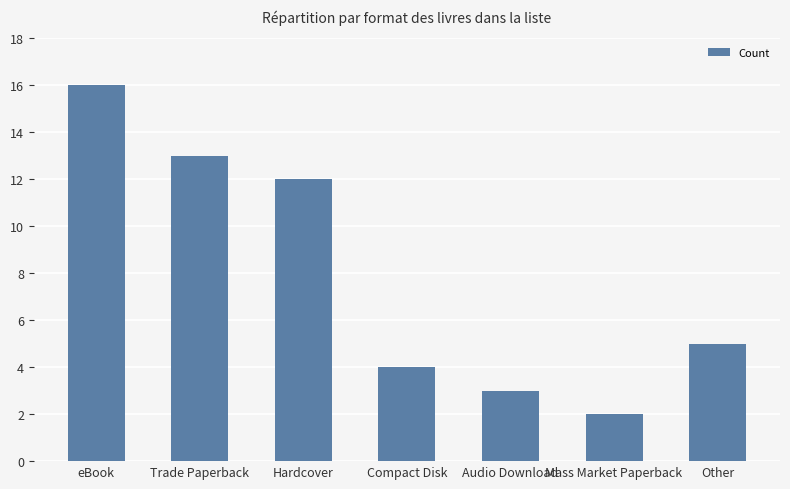

List the labels in order of value, smallest first.

Mass Market Paperback, Audio Download, Compact Disk, Other, Hardcover, Trade Paperback, eBook